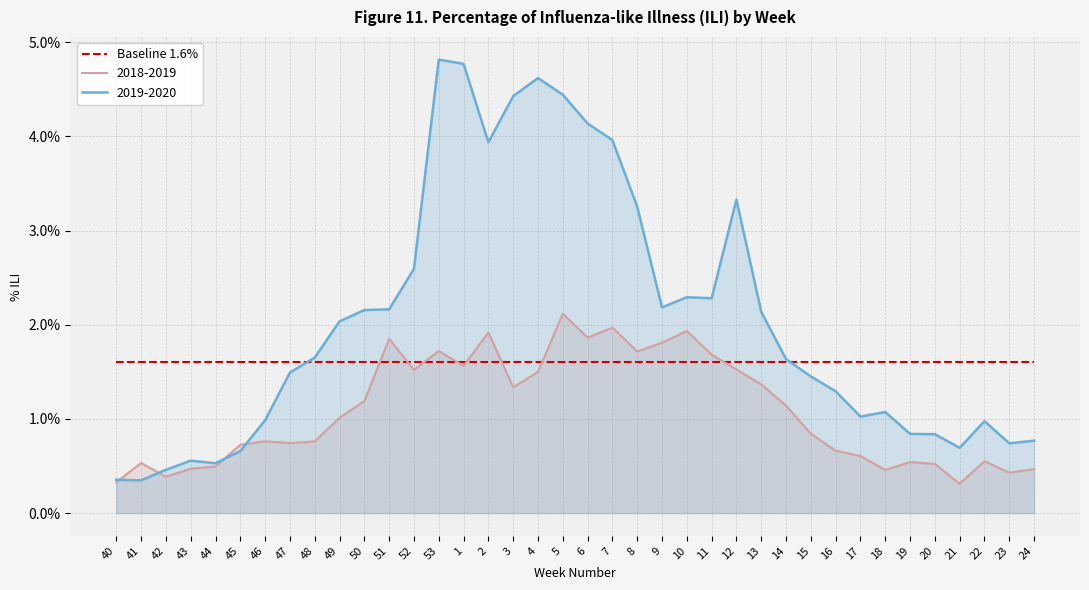

What is the label of the 17th point from the left?

3